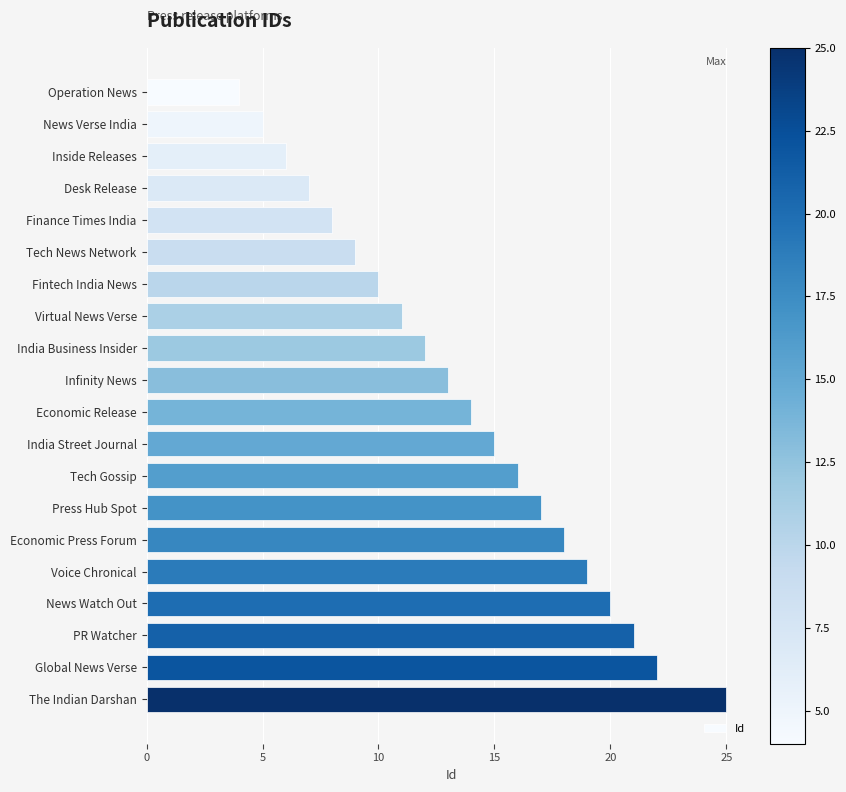

Is it true that the value at Infinity News is 18?

False